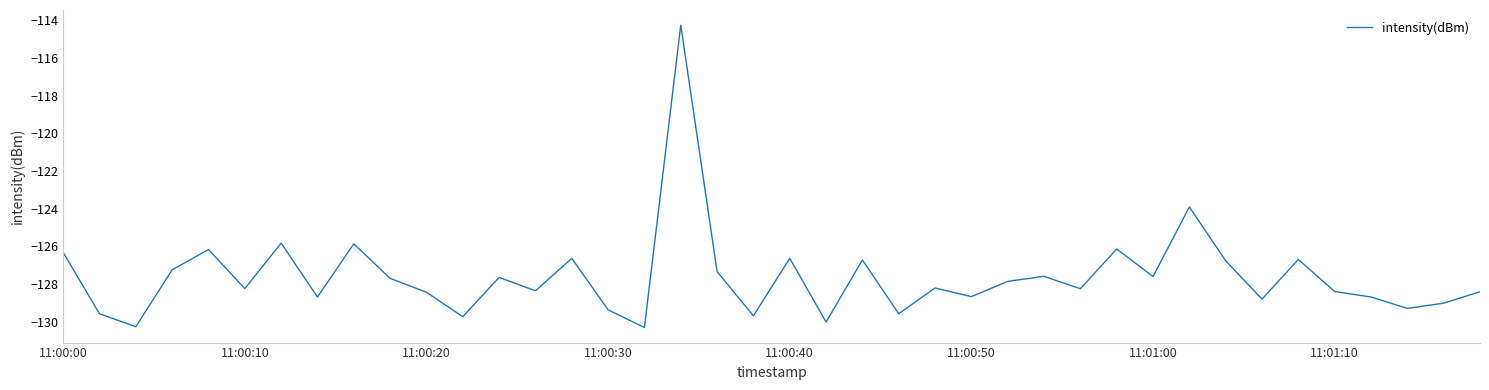

What is the maximum value shown in the chart?

-114.2